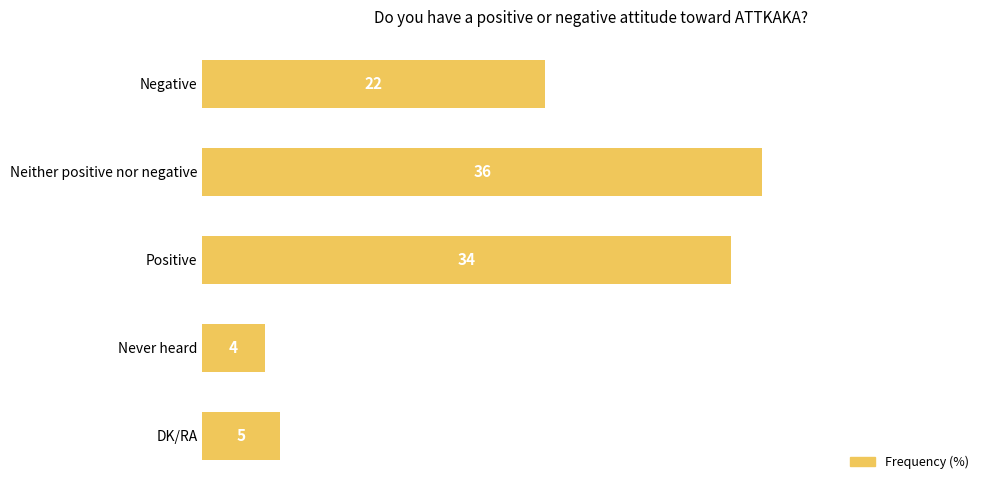

What is the difference between the maximum and second lowest values?

31